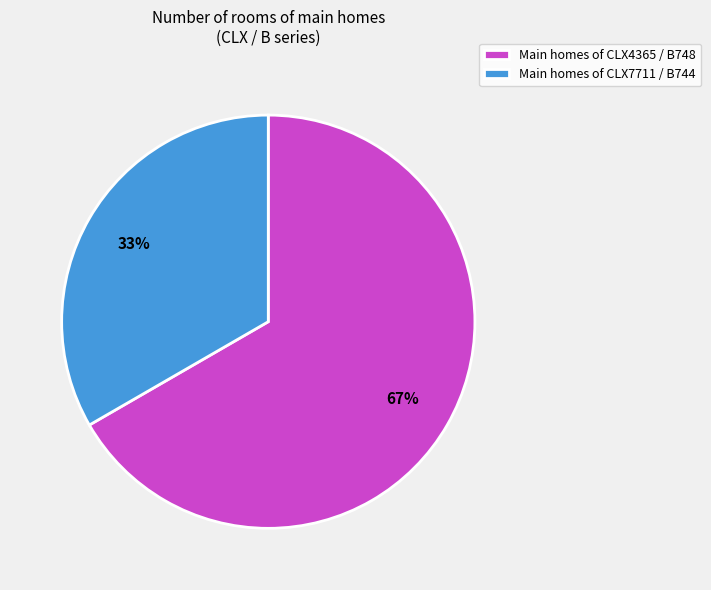

Is the sum of Main homes of CLX4365 / B748 and Main homes of CLX7711 / B744 greater than half?

Yes